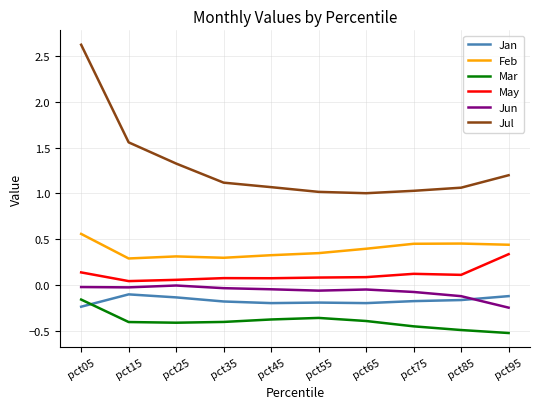

Which category has the highest value across all series?

pct05